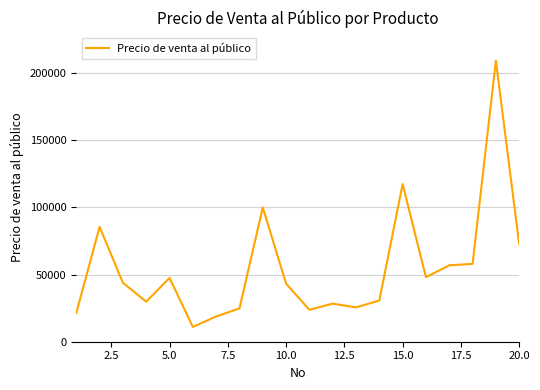

What is the greatest value displayed?

209231